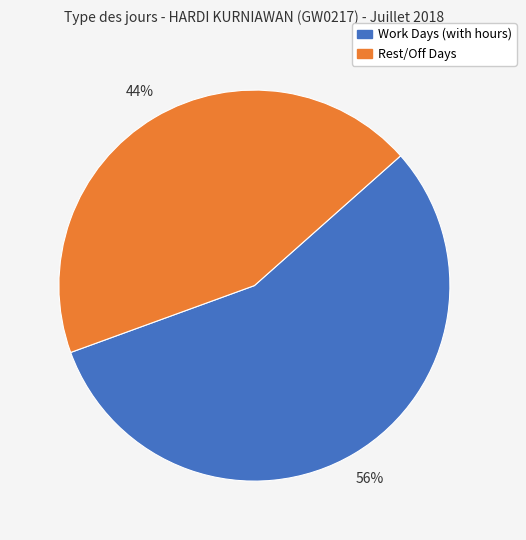

Is there a majority slice in this chart?

Yes